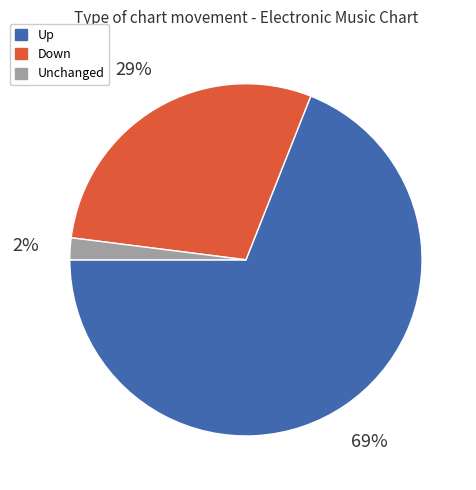

What percentage is the Down slice, to the nearest percent?

29%